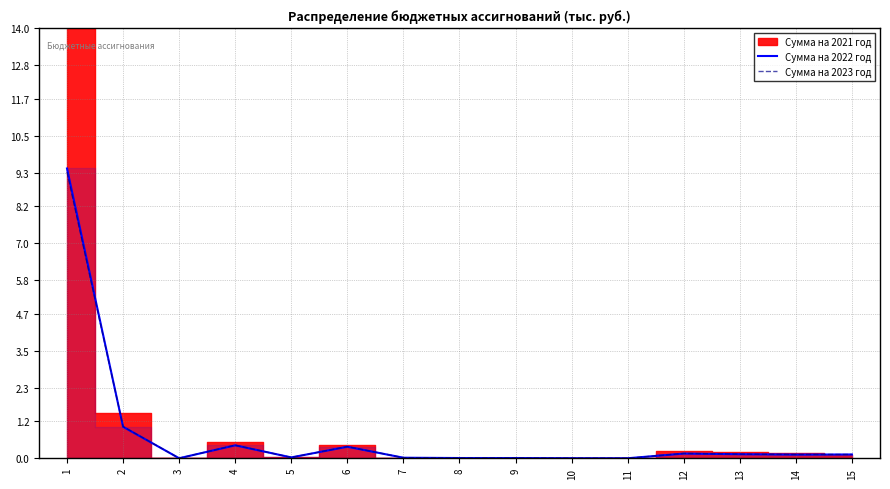

Is it true that Сумма на 2022 год equals 0.4 at 4?

True